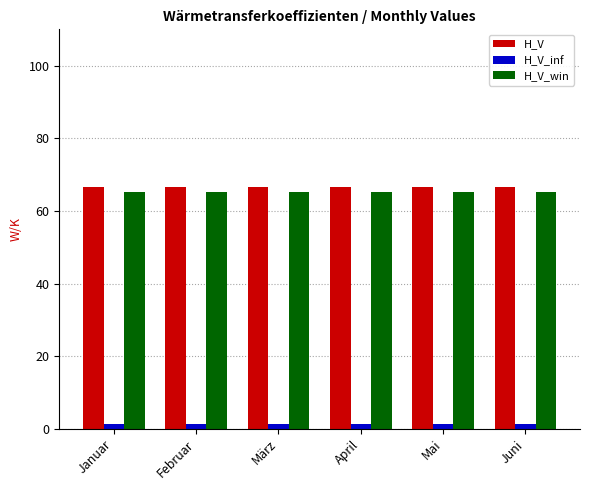

Which series has the largest total across all categories?

H_V